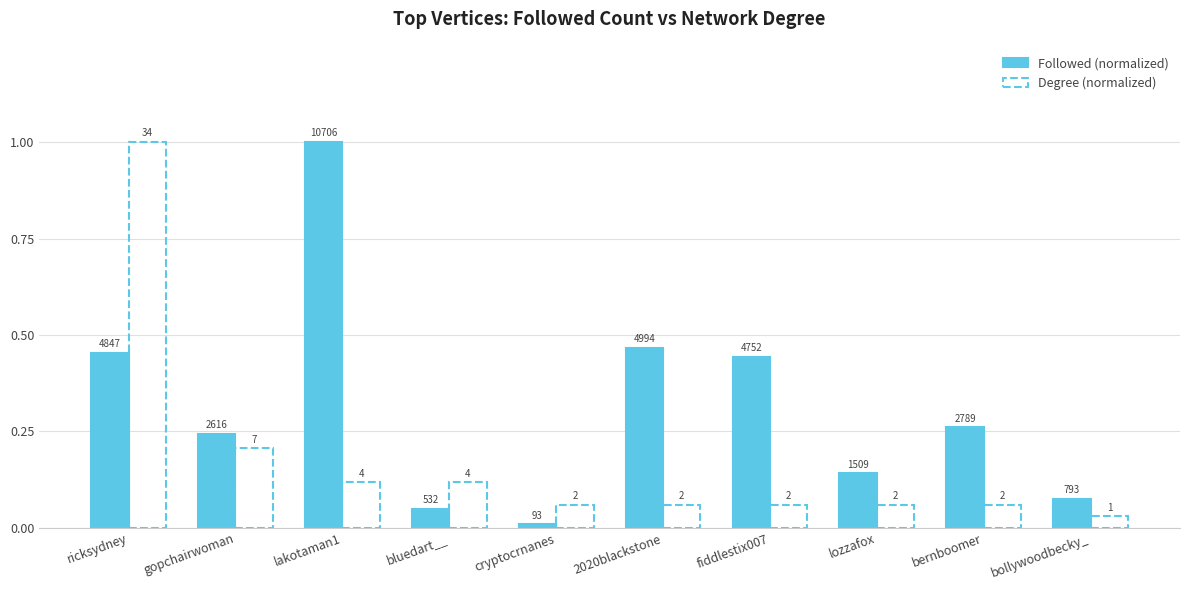

Which category has the lowest value in the Followed (normalized) series?

cryptocrnanes